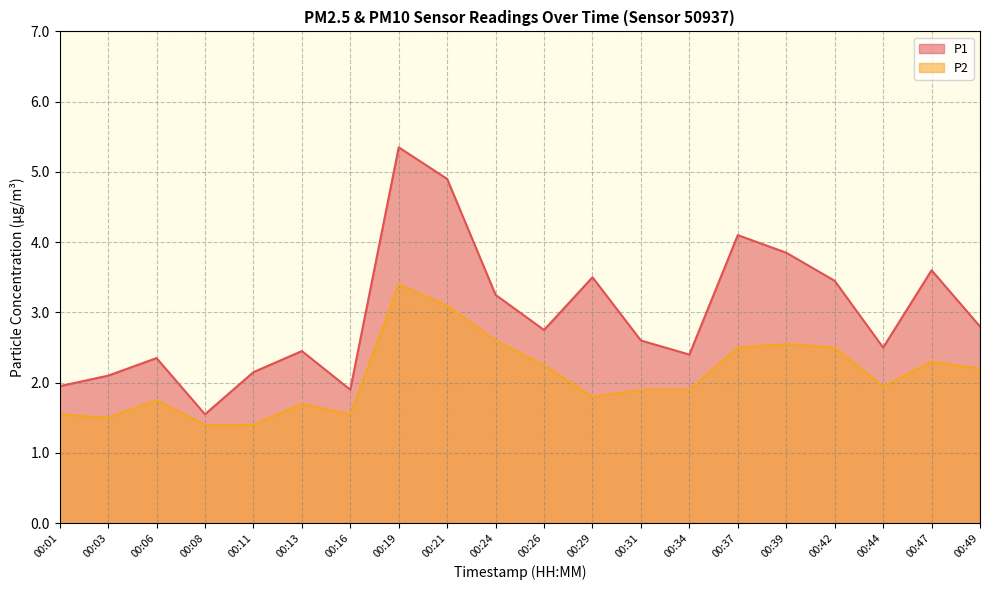

At which label is P1 closest to 3?

00:49